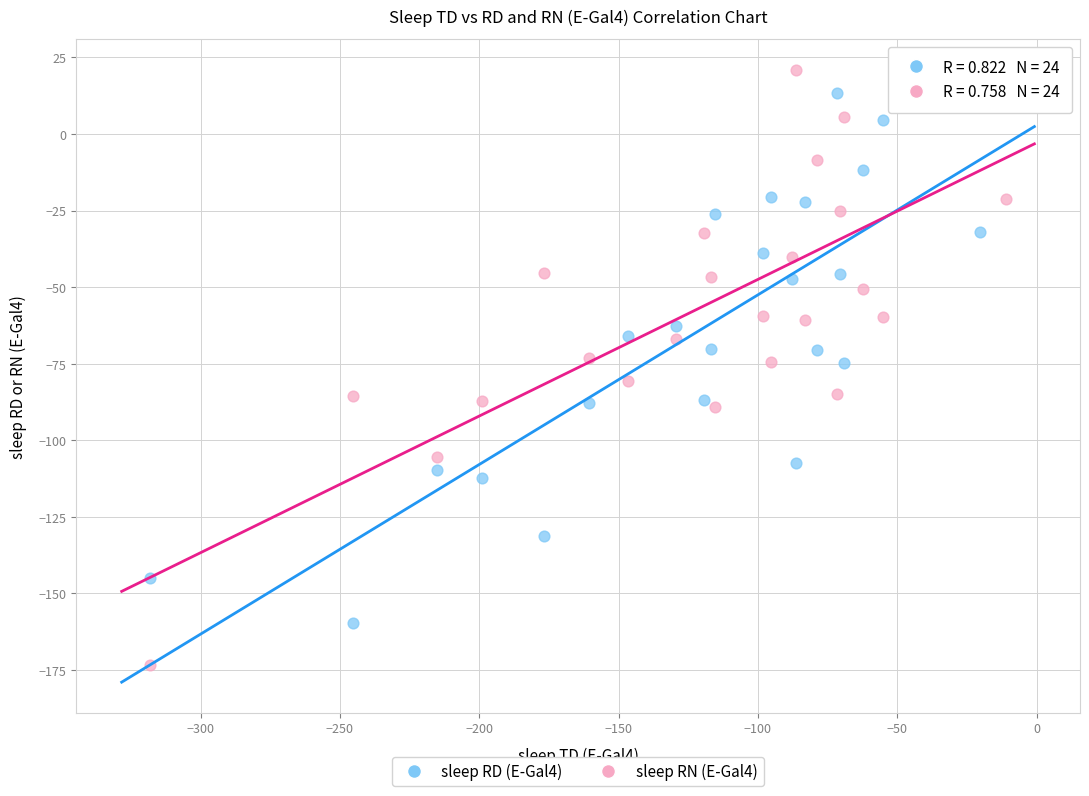

Which series has the widest spread of Y values?

sleep RN (E-Gal4)